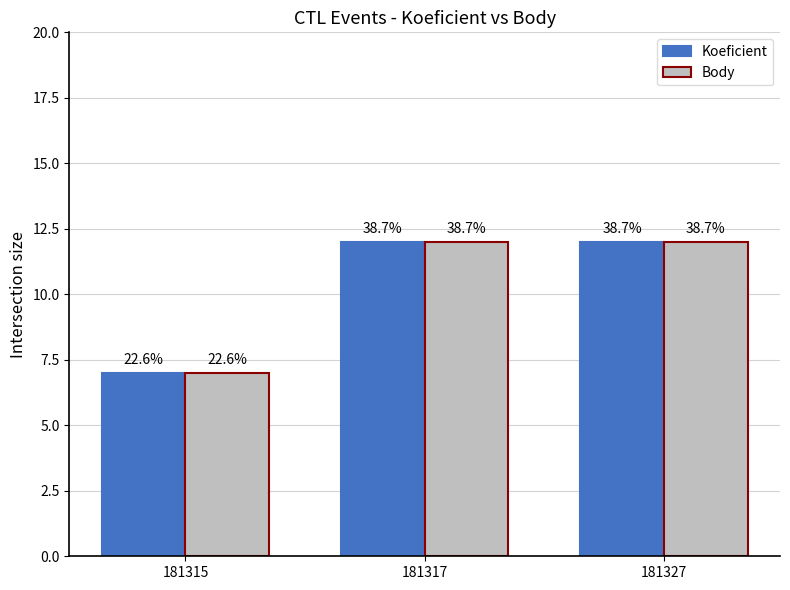

List the labels in order of Koeficient value, smallest first.

181315, 181317, 181327